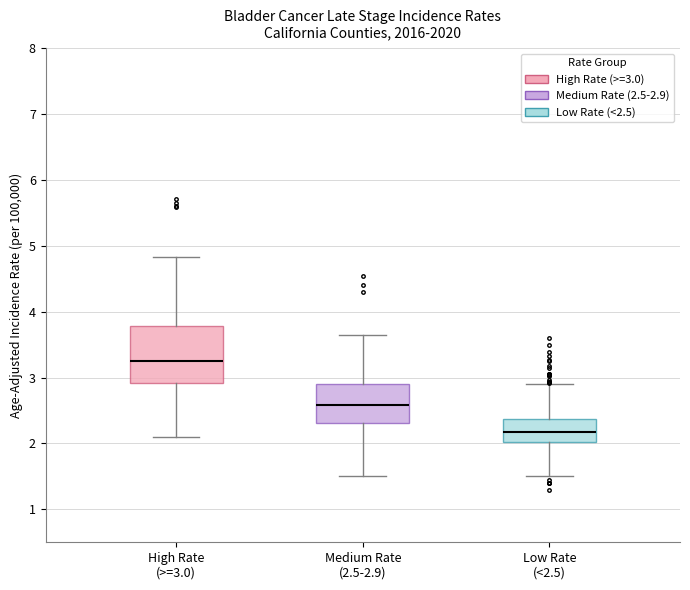

Reading left to right, transcribe this box plot: for each box, give where its median line is, the range the box spans, and where its two whiskers end, as read against the y-axis. The values are not printed on the chart, so give them approximately, as read against the axis.

High Rate (>=3.0): median 3.3, box 2.9 to 3.8, whiskers 2.1 to 4.8
Medium Rate (2.5-2.9): median 2.6, box 2.3 to 2.9, whiskers 1.5 to 3.7
Low Rate (<2.5): median 2.2, box 2.0 to 2.4, whiskers 1.5 to 2.9